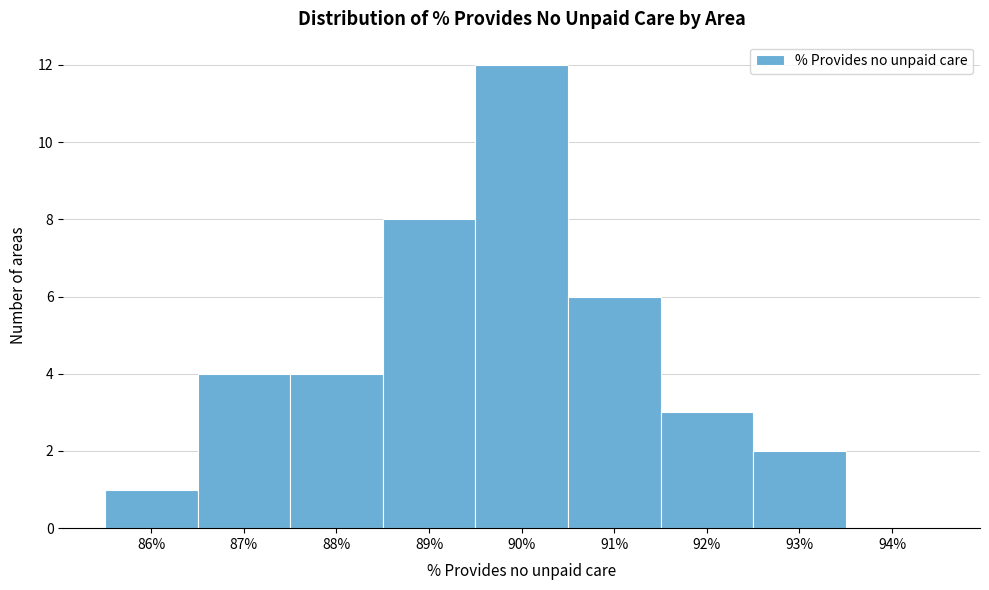

Reading right to left, transcribe all the data shown in this chart.

94%=0	93%=2	92%=3	91%=6	90%=12	89%=8	88%=4	87%=4	86%=1